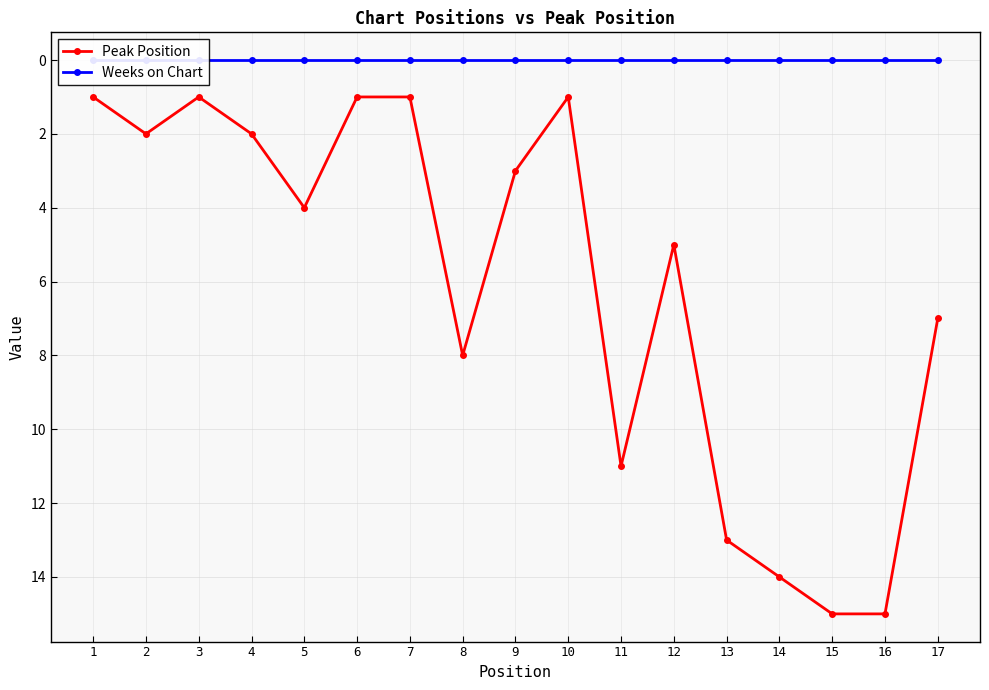

True or false: Weeks on Chart and Peak Position cross at least once.

False